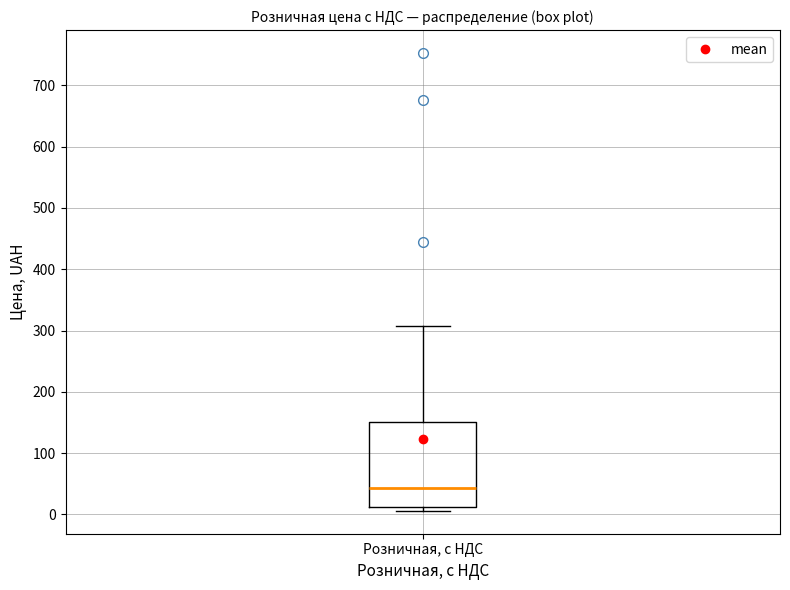

Transcribe this box plot: give where the median line is, the range the box spans, and where the two whiskers end, as read against the y-axis. The values are not printed on the chart, so give them approximately, as read against the axis.

median 40, box 10 to 150, whiskers 10 (just below the box's lower edge) to 310